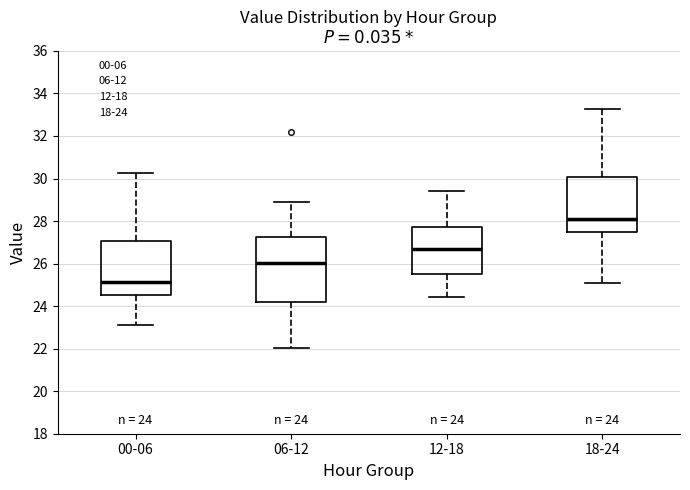

Which box's median line is the lowest?

00-06